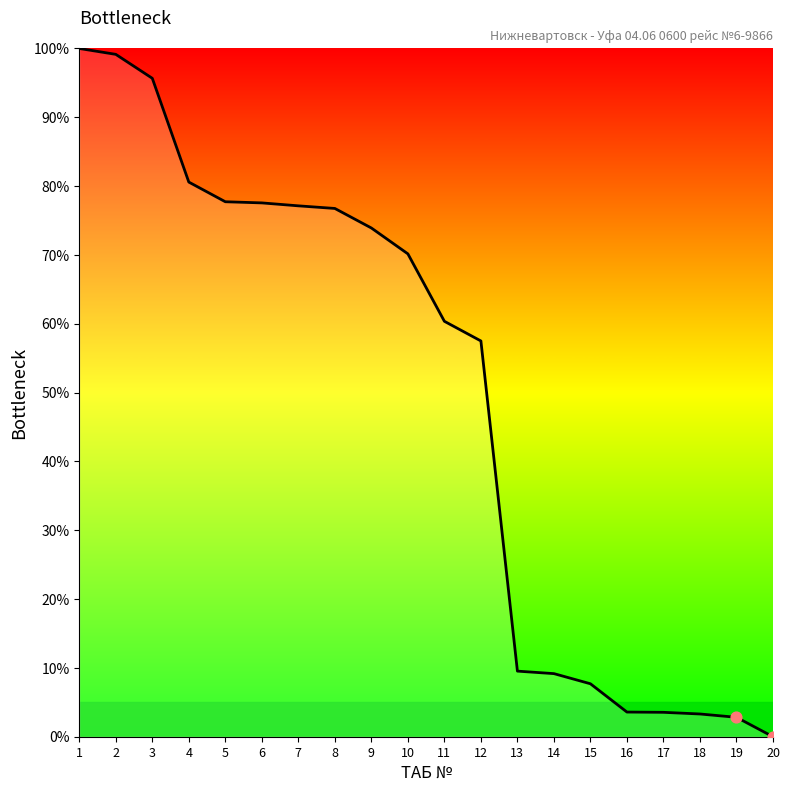

What is the ratio of the value at 9 to the value at 19?

26.2